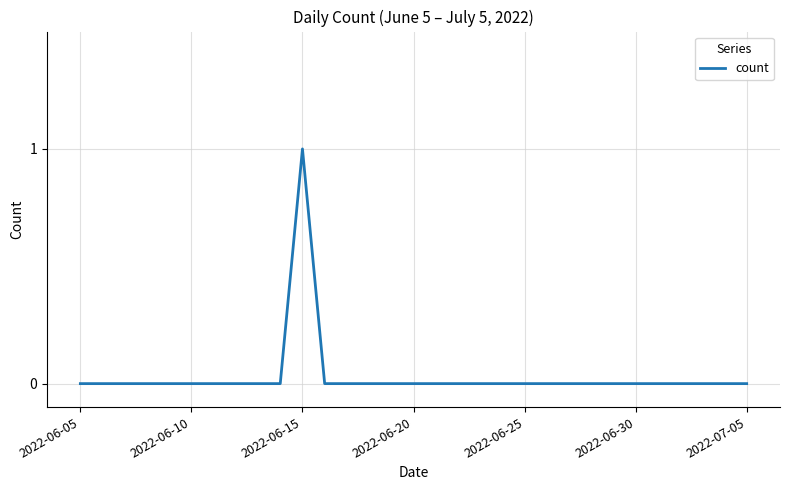

Which category has the lowest value across all series?

2022-06-05